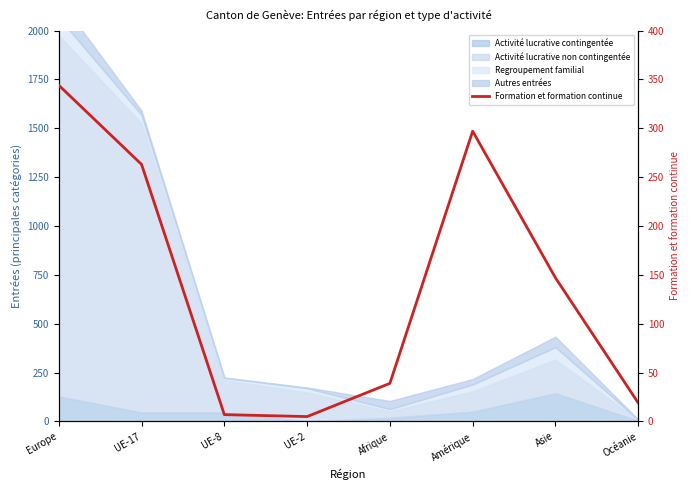

What is the difference between the values at Amérique and UE-8?

290